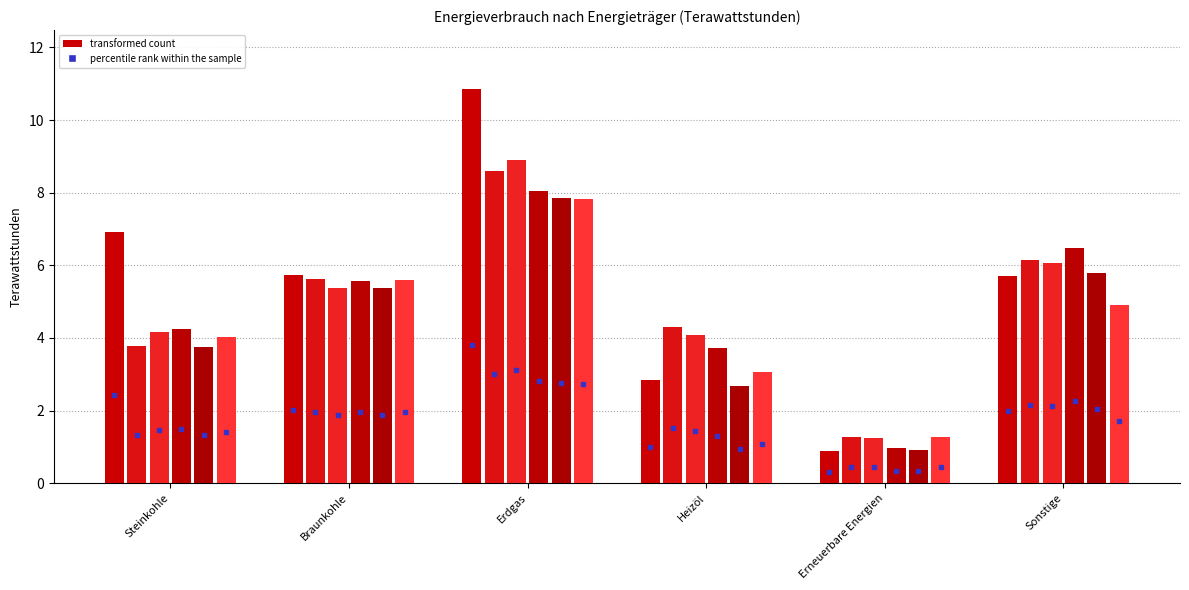

Count the number of categories in the chart.

6